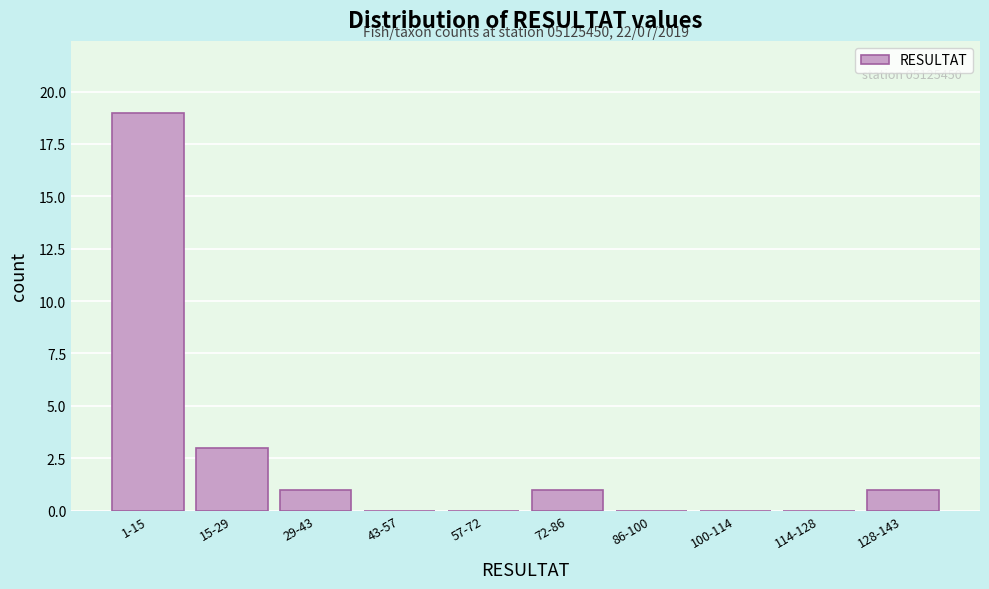

Reading left to right, extract all data points from this chart.

1-15=19	15-29=3	29-43=1	43-57=0	57-72=0	72-86=1	86-100=0	100-114=0	114-128=0	128-143=1